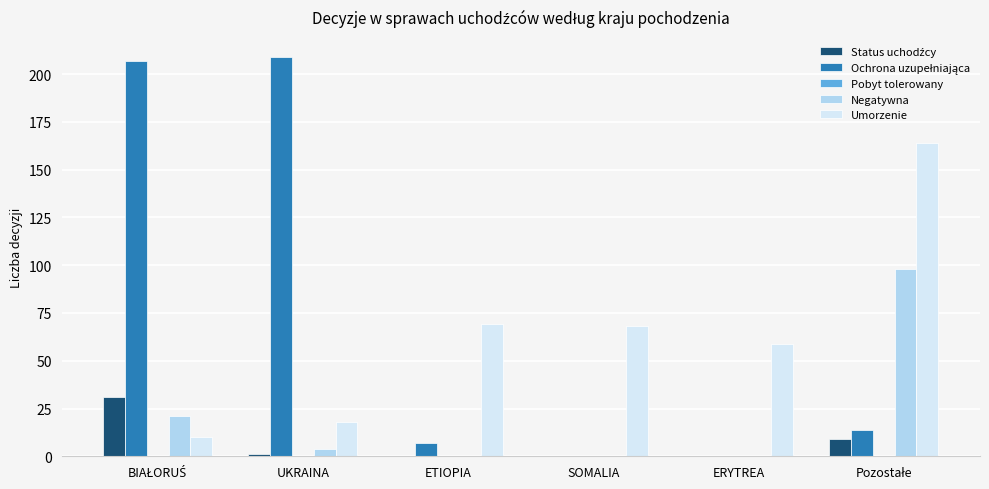

True or false: Umorzenie has a value of 77 at ERYTREA.

False